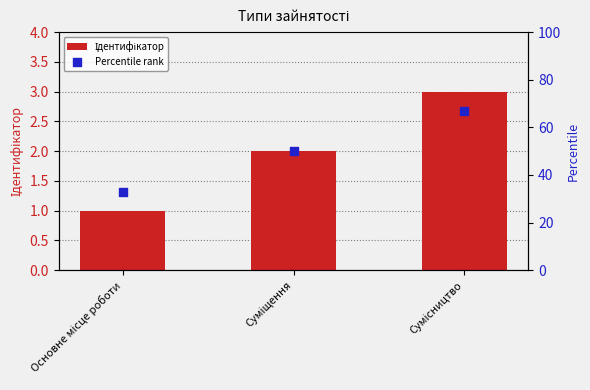

Which series contains the lowest Y value?

Ідентифікатор